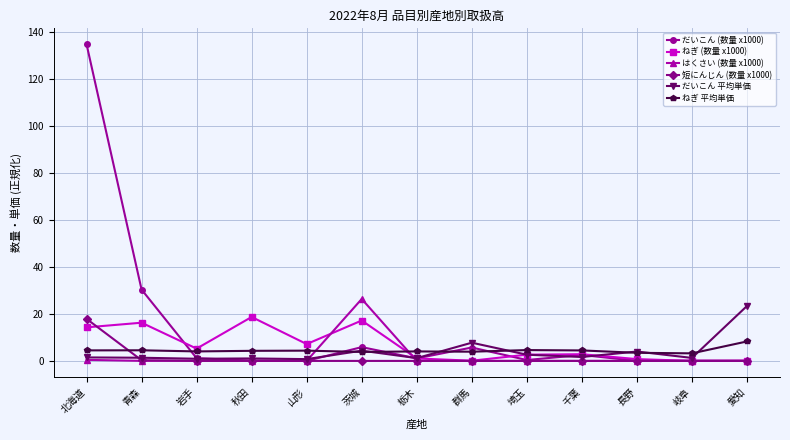

Which series has the largest total across all categories?

だいこん (数量 x1000)